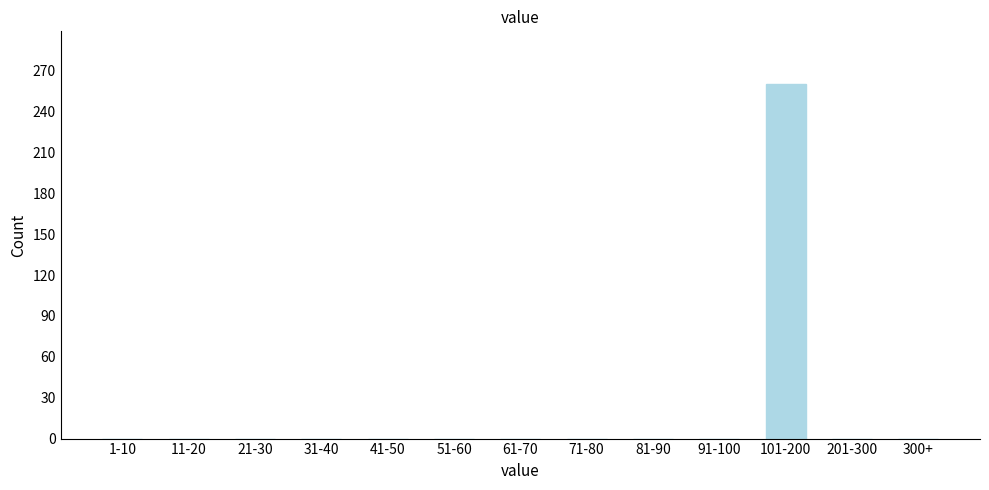

Reading left to right, what are all the values shown in this chart?

1-10=0	11-20=0	21-30=0	31-40=0	41-50=0	51-60=0	61-70=0	71-80=0	81-90=0	91-100=0	101-200=260	201-300=0	300+=0